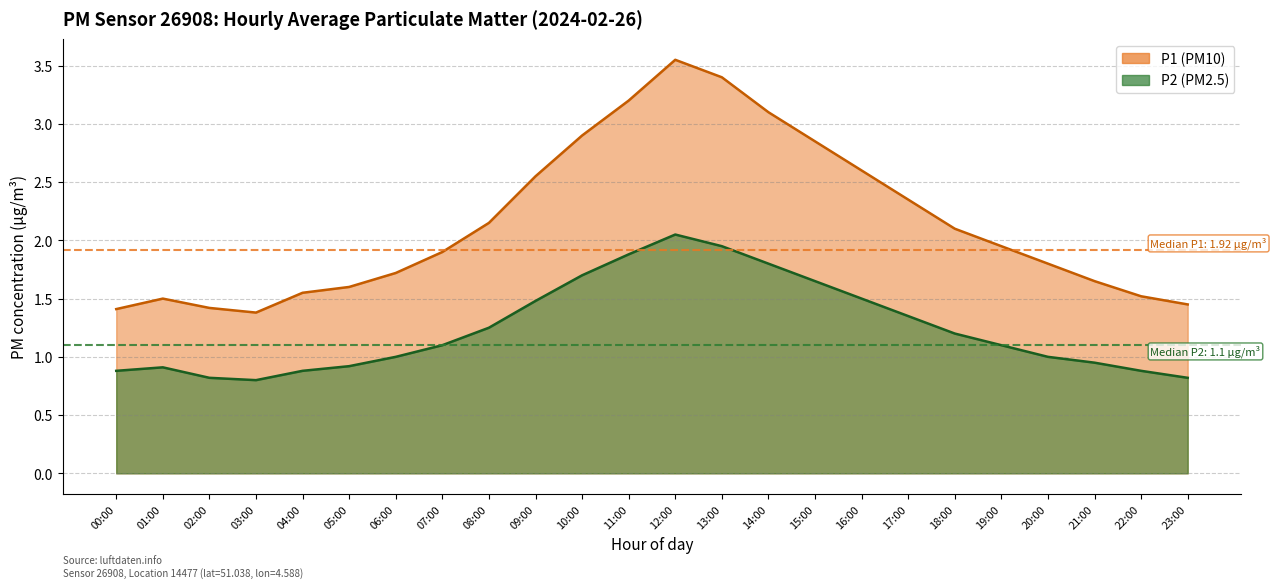

True or false: P2 and P1 cross at least once.

False